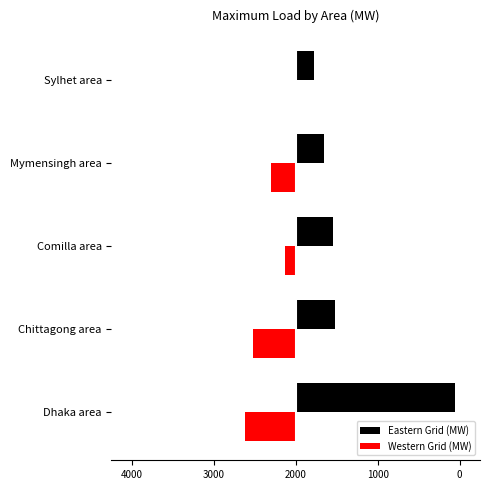

What are all the series names shown in the legend?

Eastern Grid (MW), Western Grid (MW)